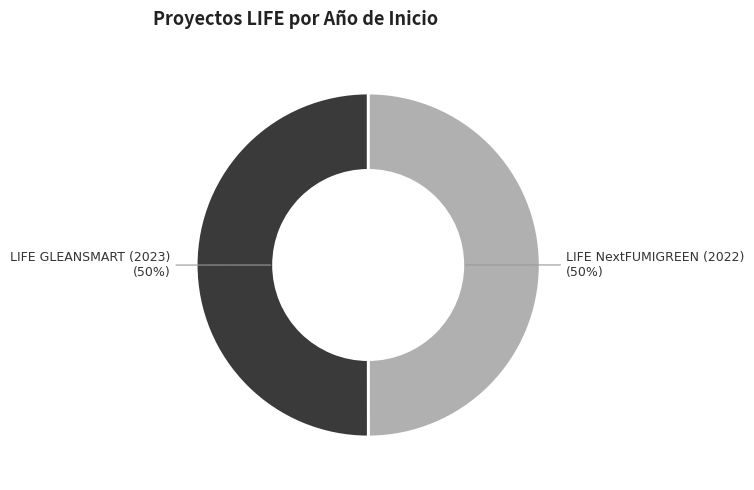

To the nearest percent, what is the average slice percentage?

50%